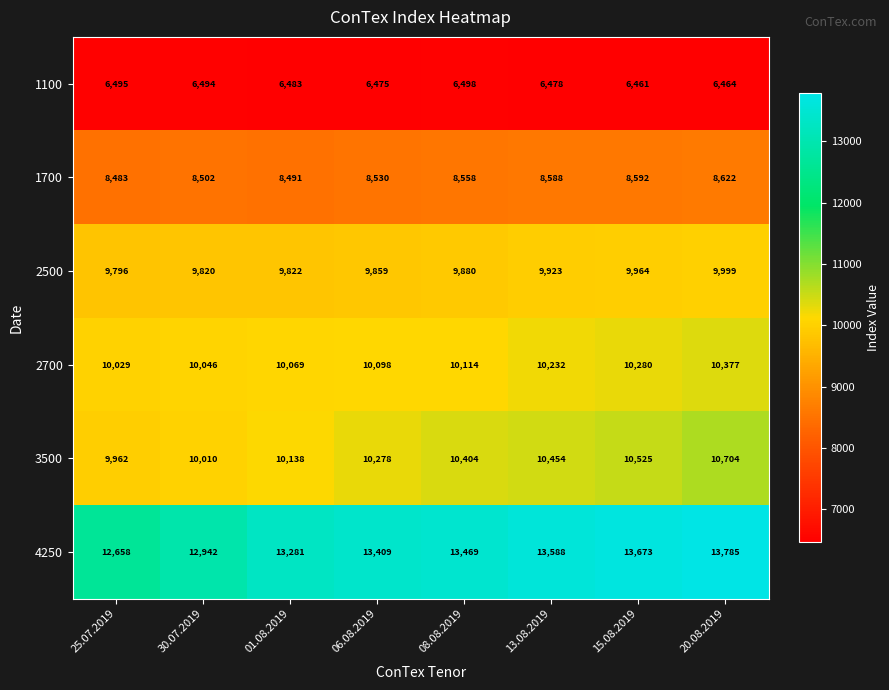

At which label is 1100 closest to 6479?

13.08.2019